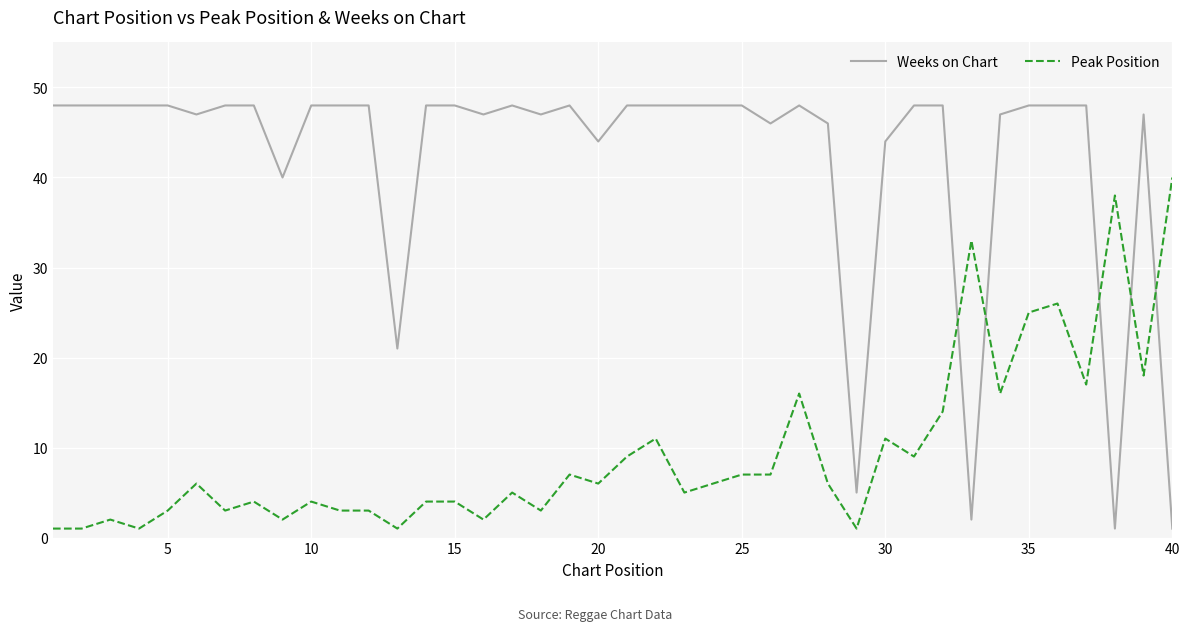

List the series in order of their peak value, highest first.

Weeks on Chart, Peak Position